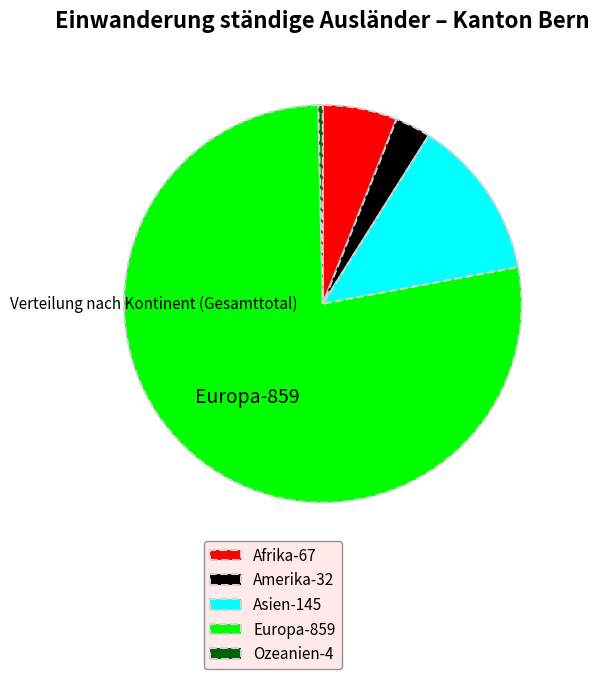

Between Asien and Amerika, which is larger?

Asien